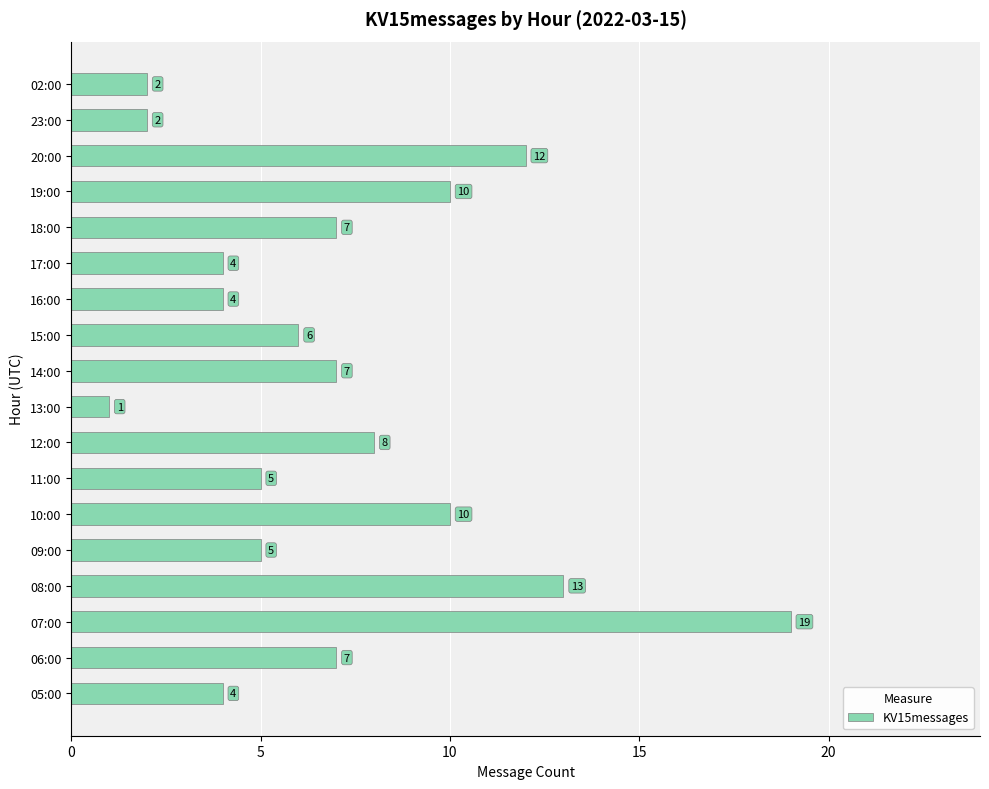

Is it true that the value at 18:00 is 7?

True